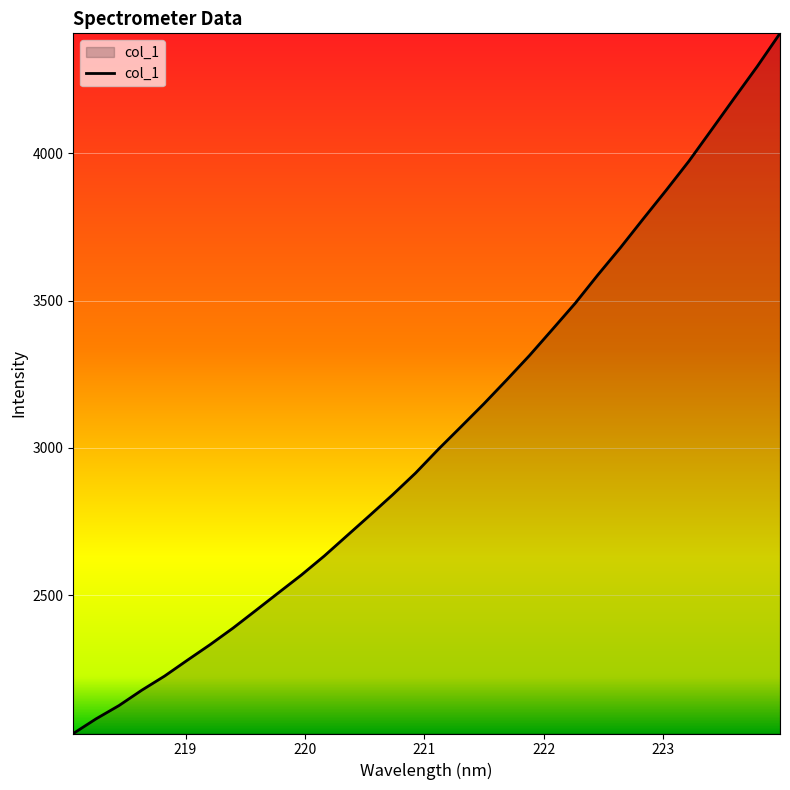

What is the sum of all values?

97544.7